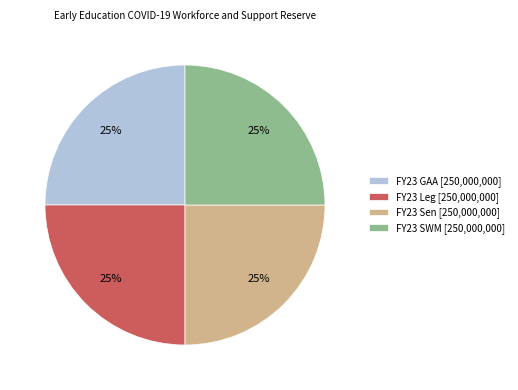

Is FY23 Sen [250,000,000] the majority of the pie?

No